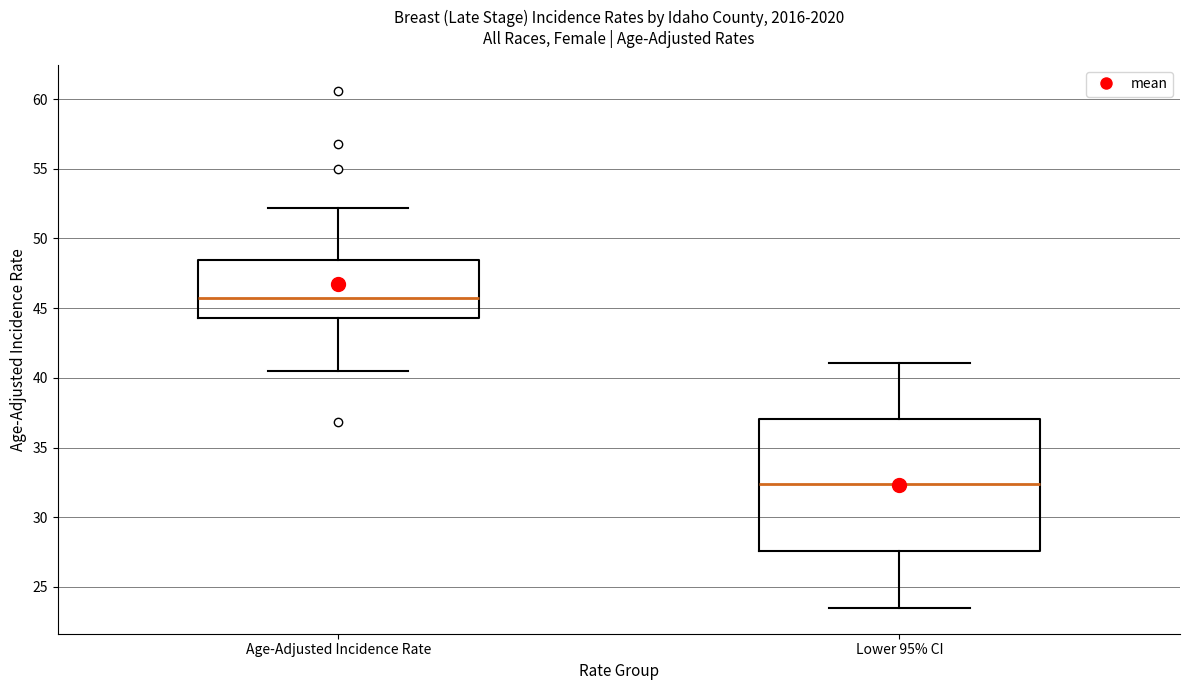

Which box has the lowest median line?

Lower 95% CI